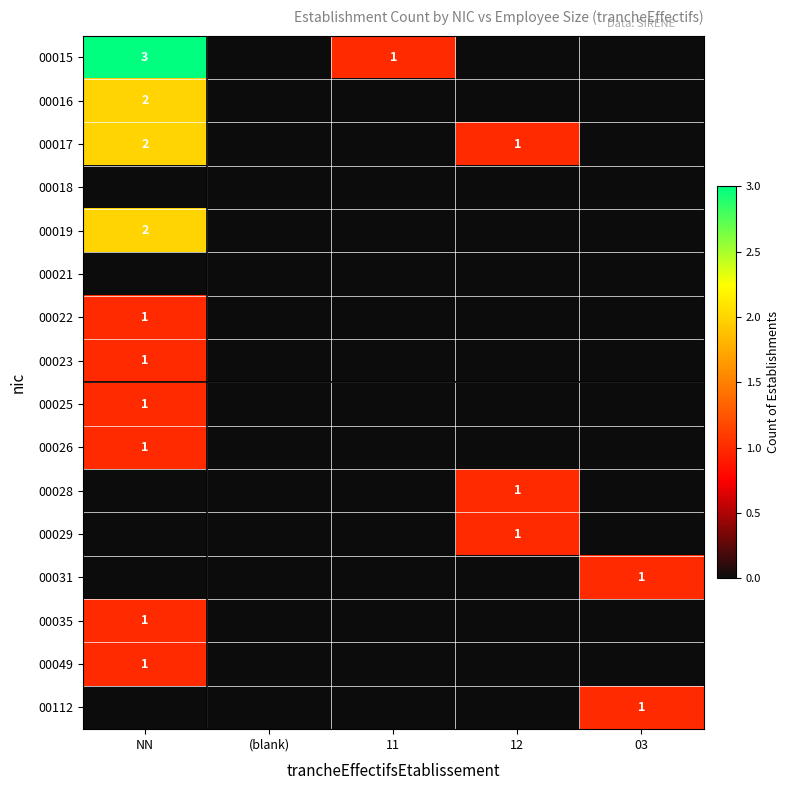

True or false: 00035 has a value of 0 at NN.

False